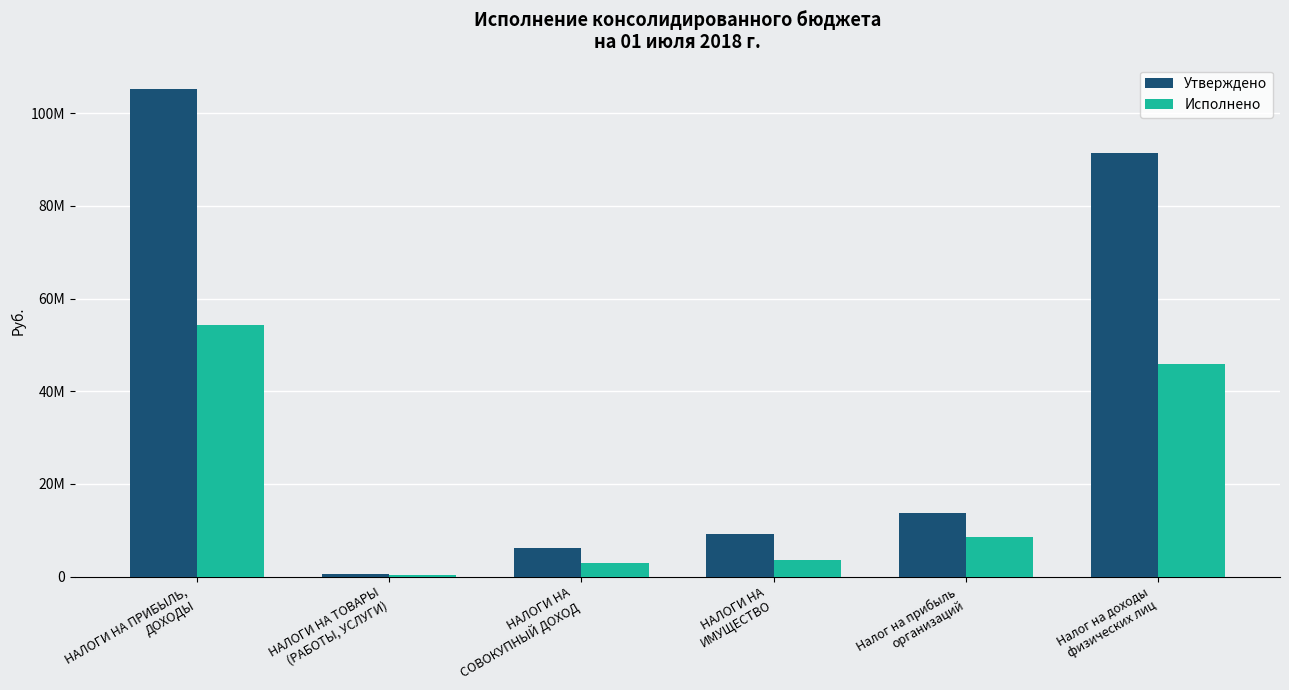

The Утверждено series shows 6115431.6 at НАЛОГИ НА
СОВОКУПНЫЙ ДОХОД. True or false?

True